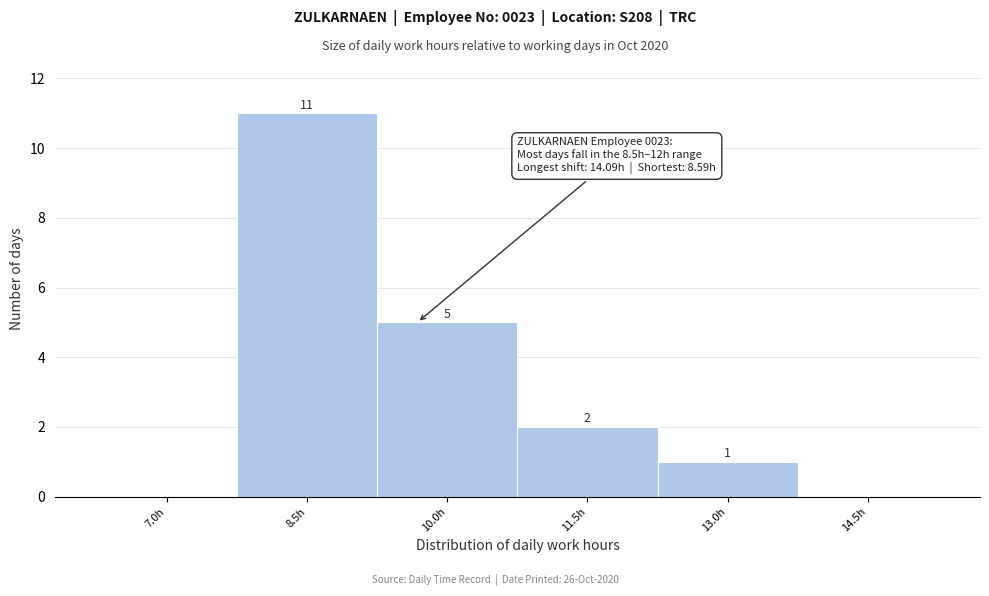

Reading left to right, what are all the values shown in this chart?

7.0h=0	8.5h=11	10.0h=5	11.5h=2	13.0h=1	14.5h=0